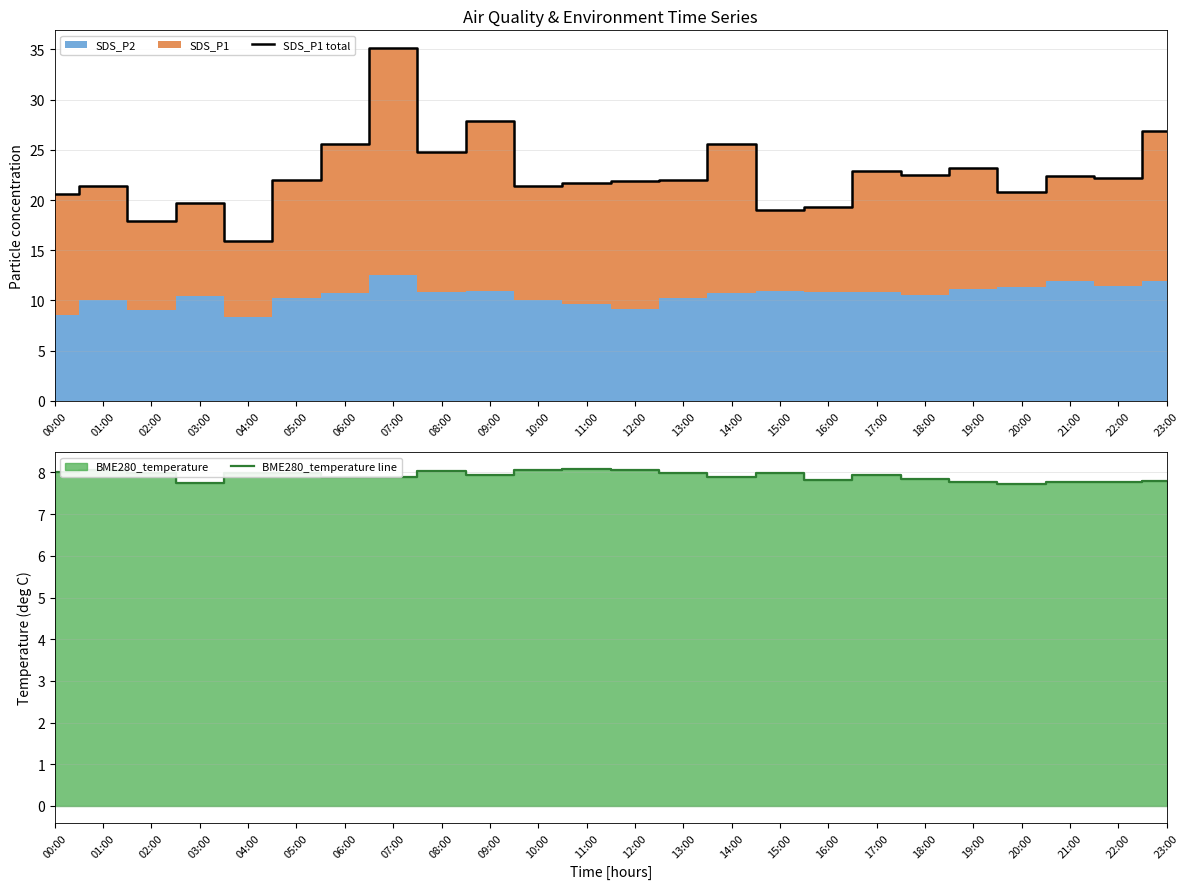

The value of SDS_P1 total at 14:00 is 25.6. True or false?

True